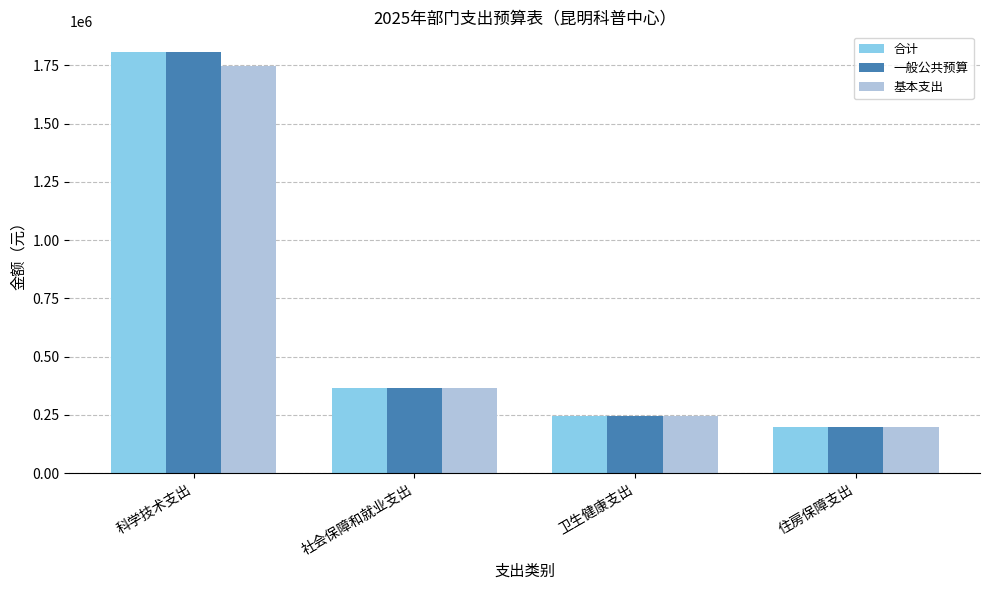

Reading right to left, list all the values displayed in this chart.

合计: 住房保障支出=198092.2	卫生健康支出=247158.0	社会保障和就业支出=363840.0	科学技术支出=1805223.1
一般公共预算: 住房保障支出=198092.2	卫生健康支出=247158.0	社会保障和就业支出=363840.0	科学技术支出=1805223.1
基本支出: 住房保障支出=198092.2	卫生健康支出=247158.0	社会保障和就业支出=363840.0	科学技术支出=1745223.1